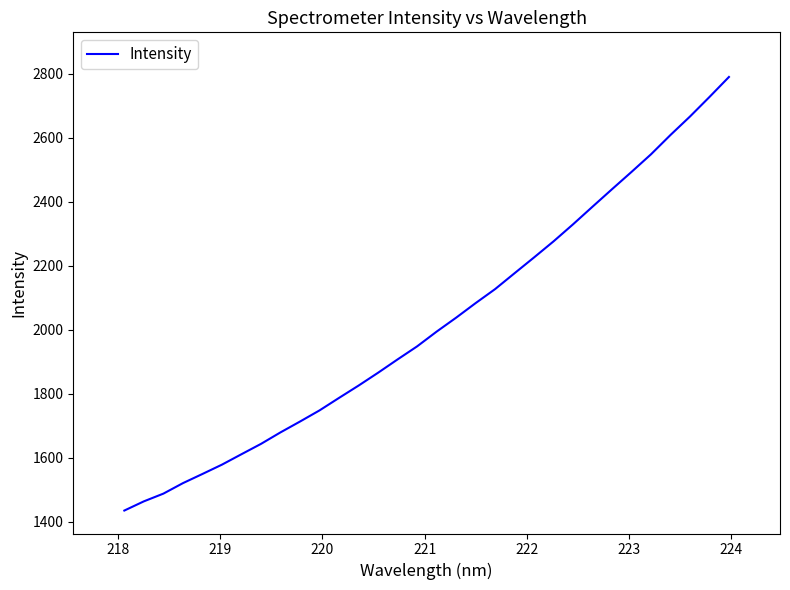

Does the chart display data point markers on the line(s)?

No